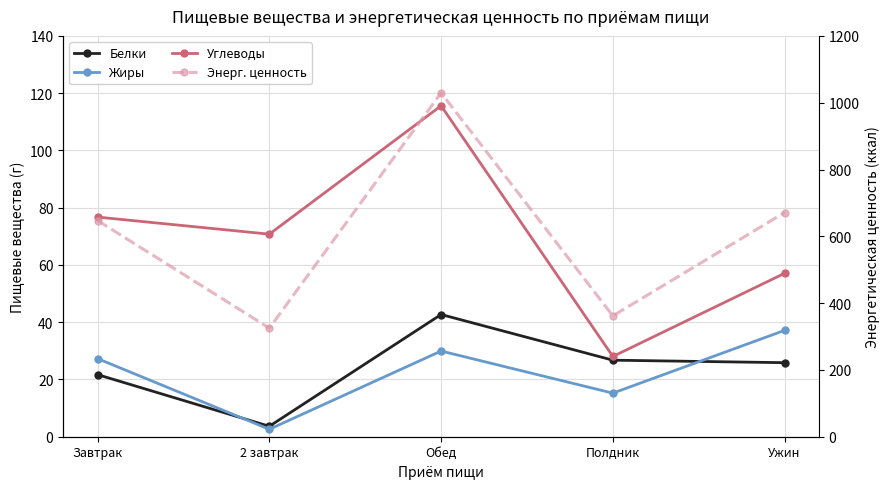

At which label does Жиры first exceed 27?

Завтрак